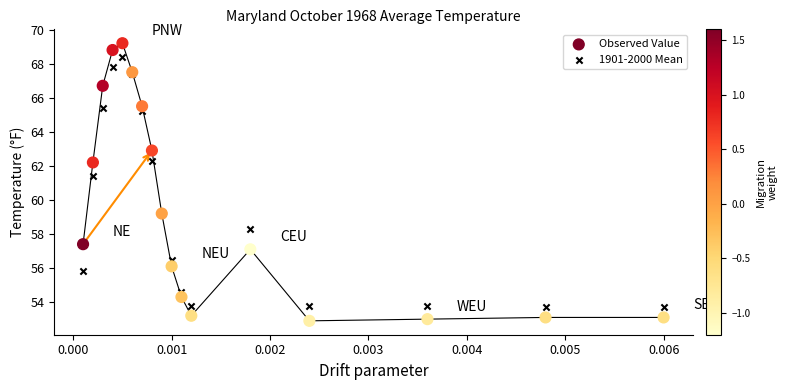

Which series has the widest spread of Y values?

Observed Value